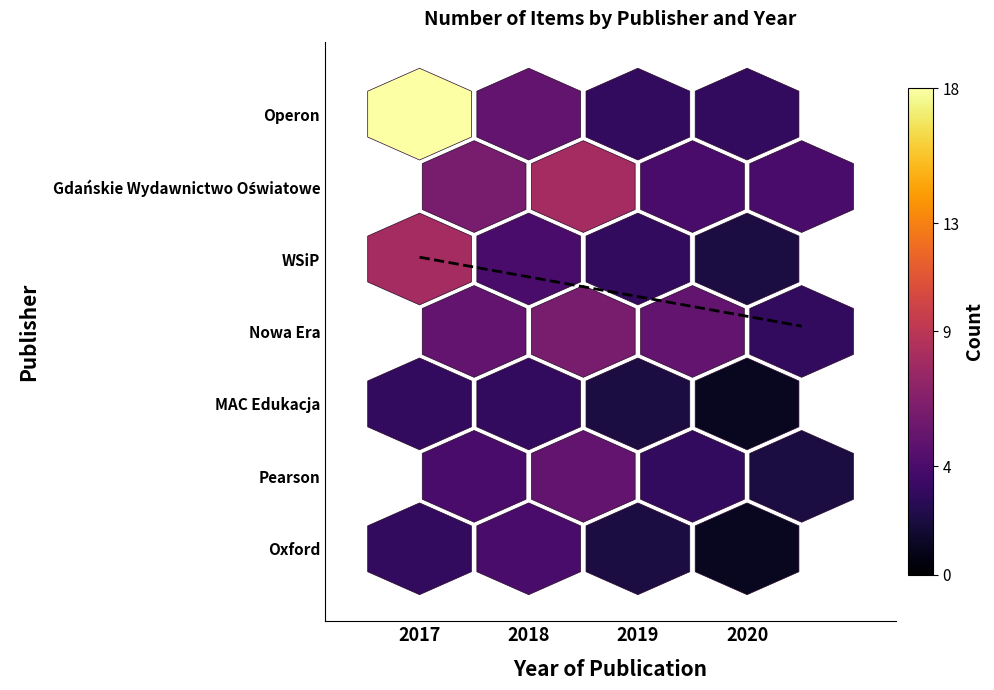

Where does the Operon series first go above 5?

2017